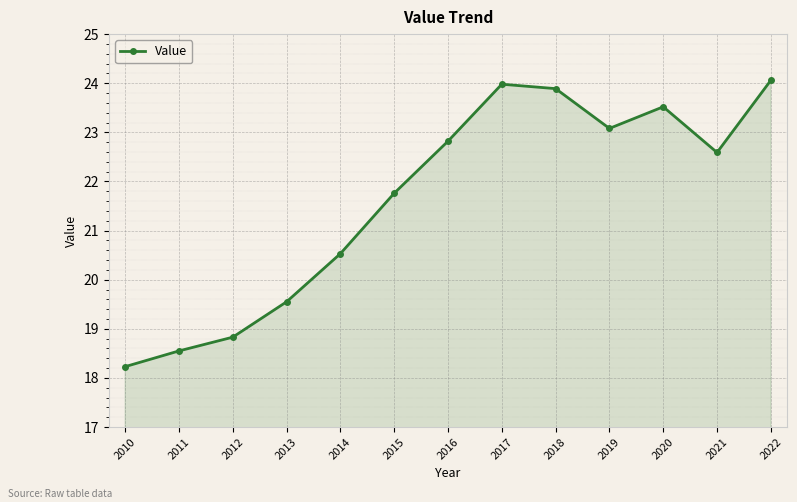

Between 2017 and 2016, which is larger?

2017